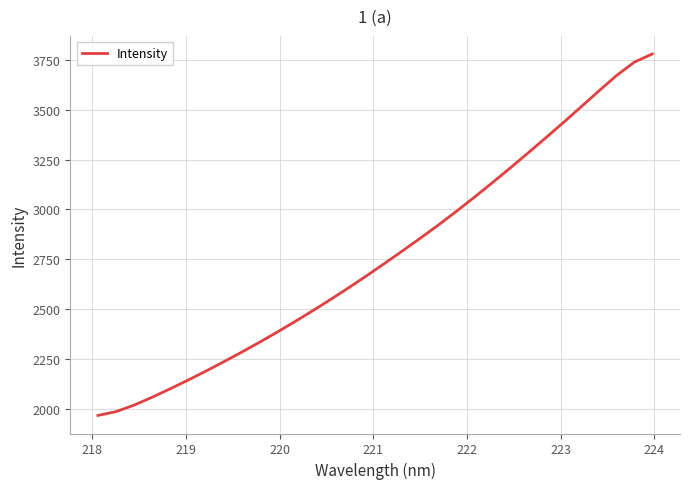

Does the chart have visible grid lines?

Yes